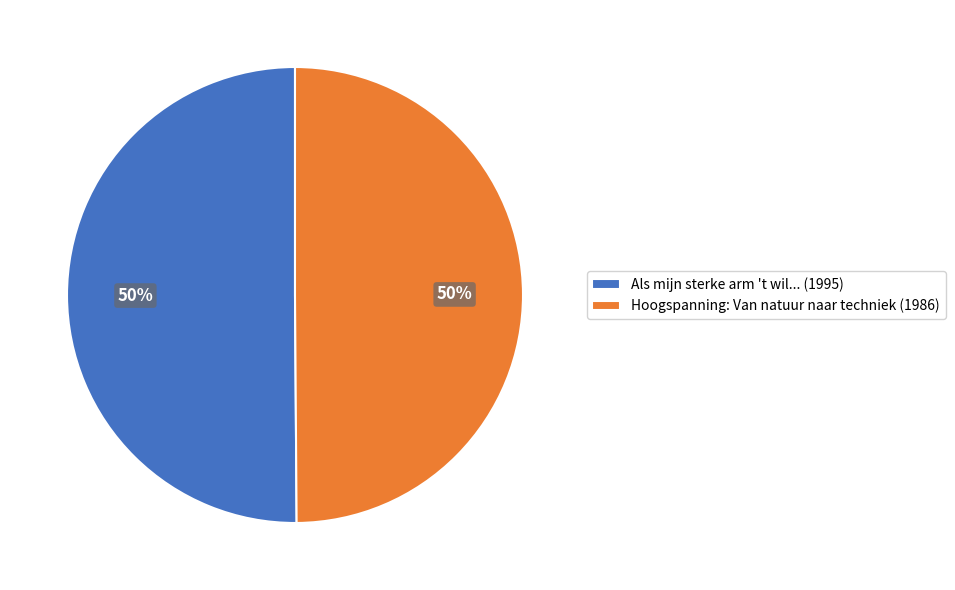

Is the sum of Als mijn sterke arm 't wil... (1995) and Hoogspanning: Van natuur naar techniek (1986) greater than half?

Yes